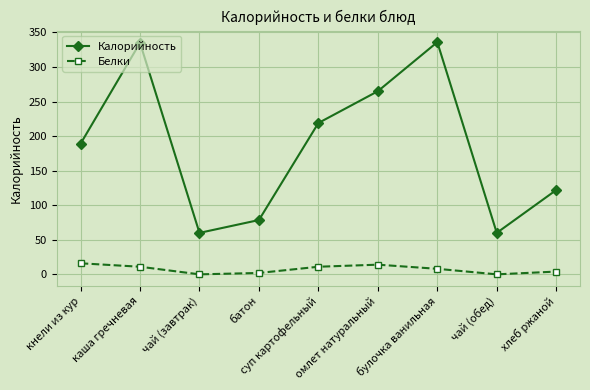

Is the value of Белки at каша гречневая greater than the value of Калорийность at кнели из кур?

No